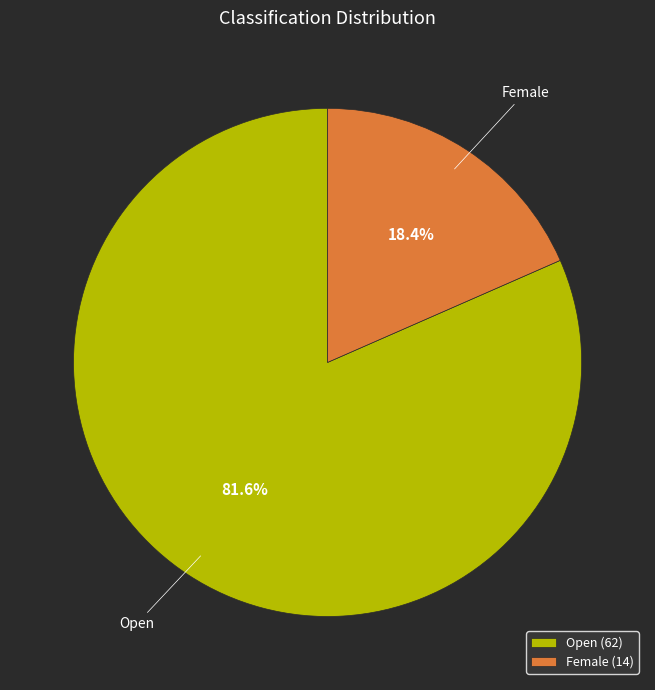

Does Open represent more than half of the total?

Yes